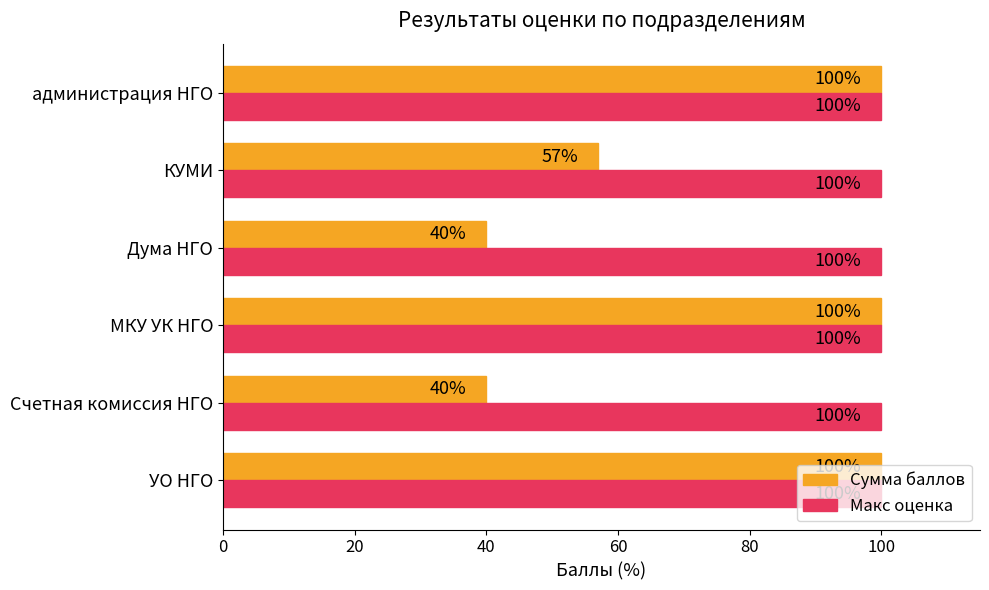

What are all the series names shown in the legend?

Сумма баллов, Макс оценка